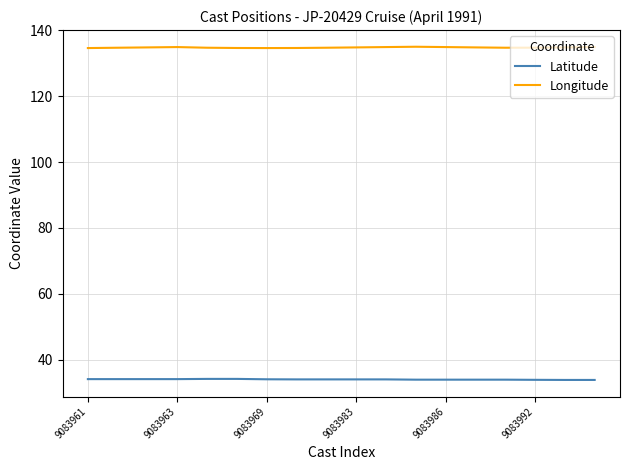

True or false: Latitude and Longitude cross at least once.

False